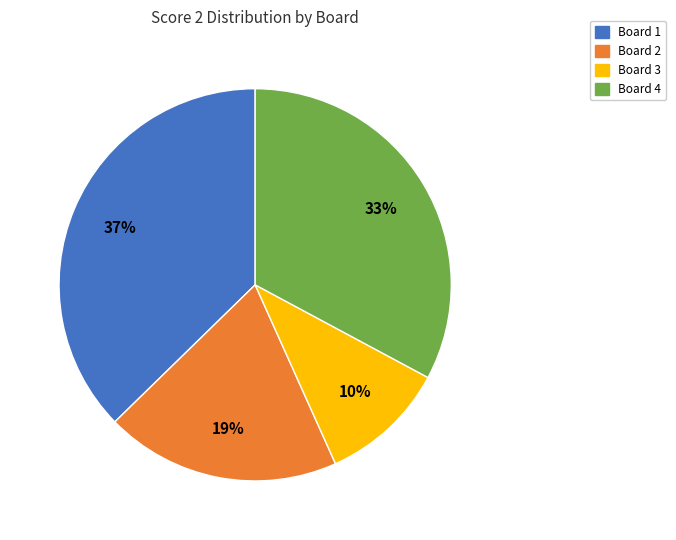

Is there any slice that represents more than half of the pie?

No